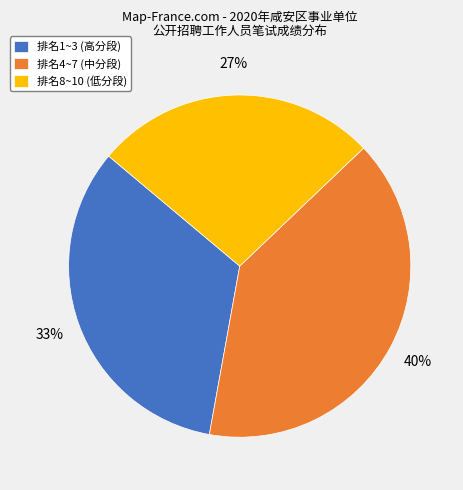

What is the ratio of the value at 排名1~3 (高分段) to the value at 排名8~10 (低分段)?

1.2